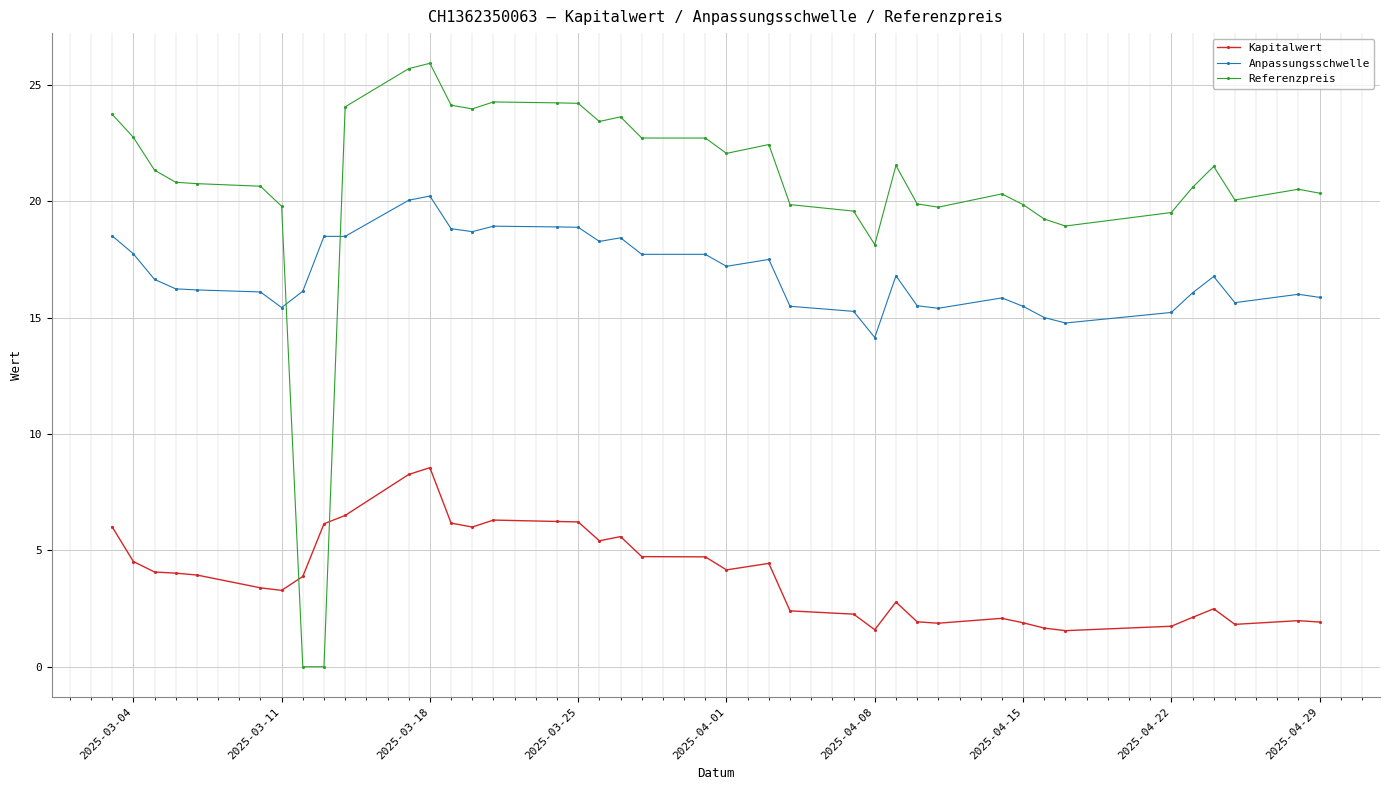

How many interior local valleys does the Referenzpreis series have?

7